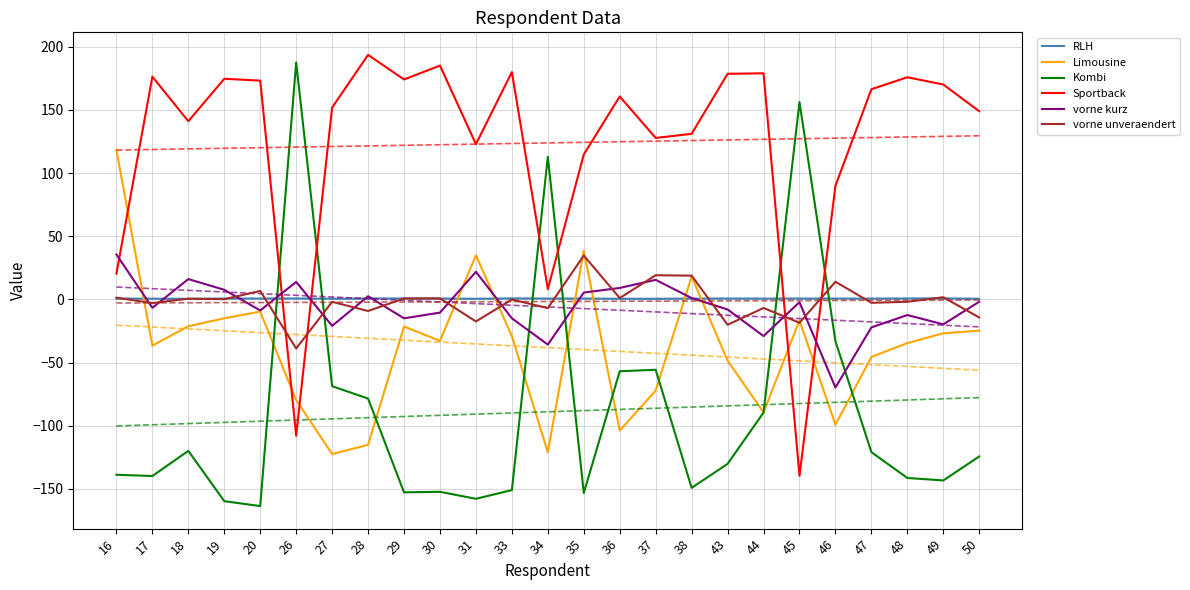

What is the value of the vorne unveraendert point at the 5th from the left?

6.7